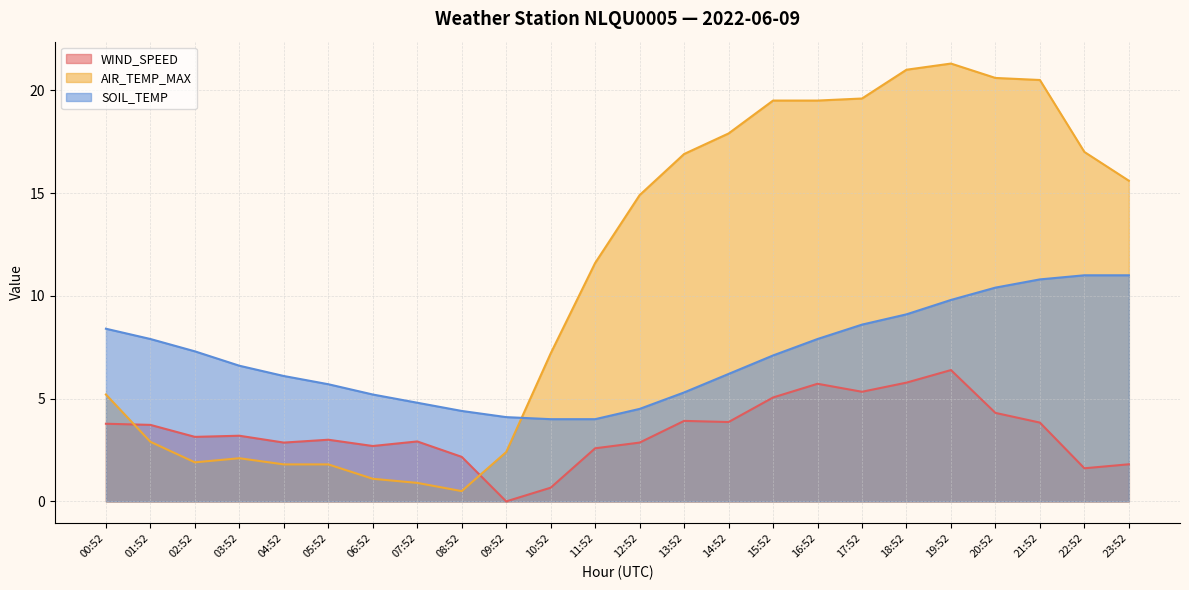

The value of AIR_TEMP_MAX at 07:52 is 1.3. True or false?

False